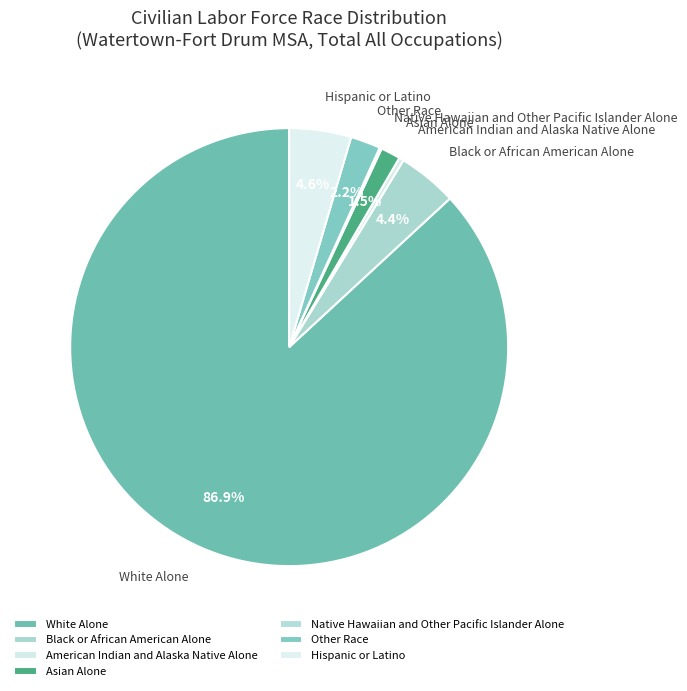

Which slice is the largest?

White Alone